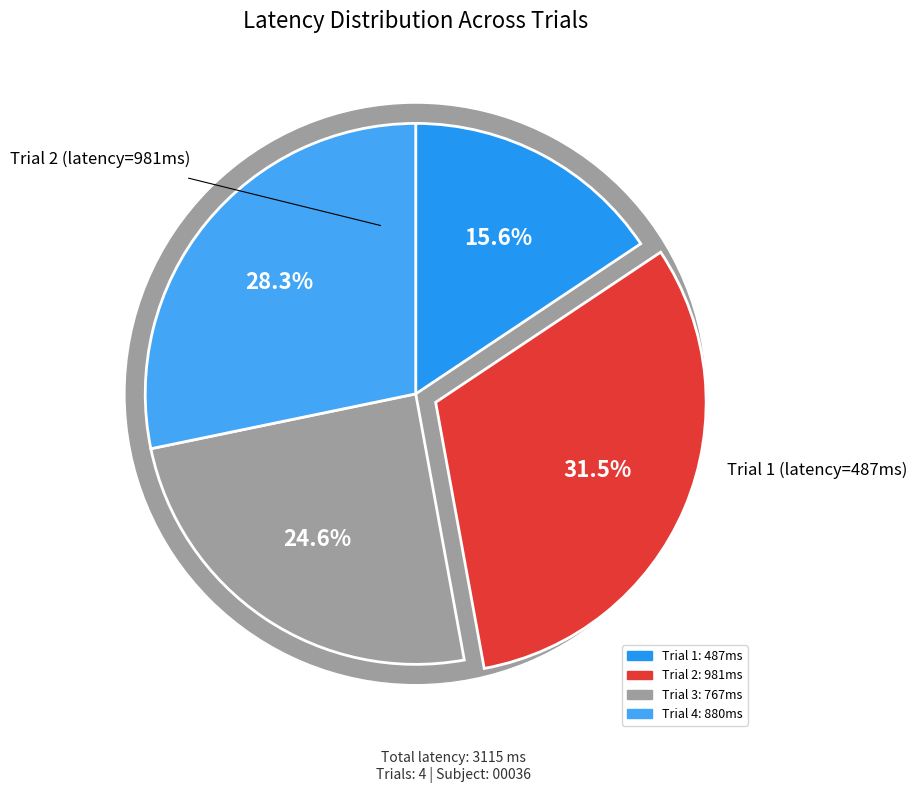

To the nearest percent, what portion does 4 represent?

28%